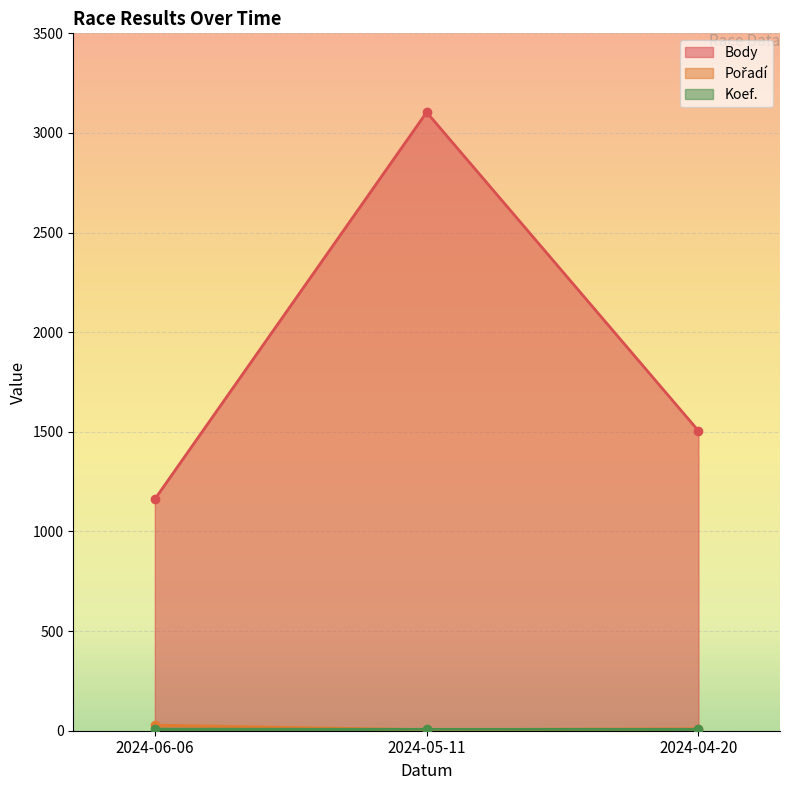

What is the sum of the Body values at 2024-06-06 and 2024-05-11?

4266